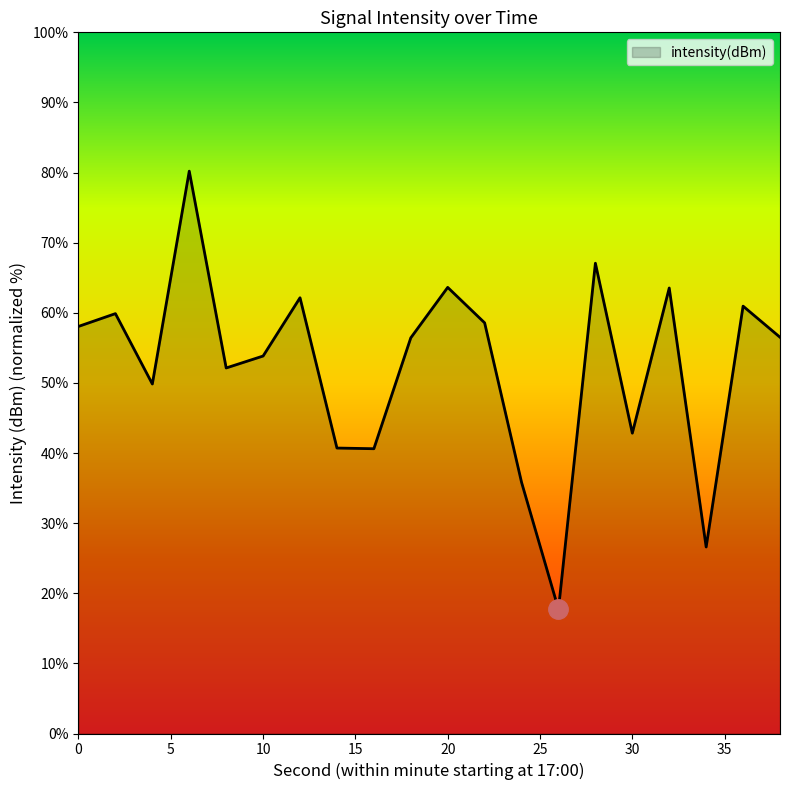

What is the maximum value shown in the chart?

80.2